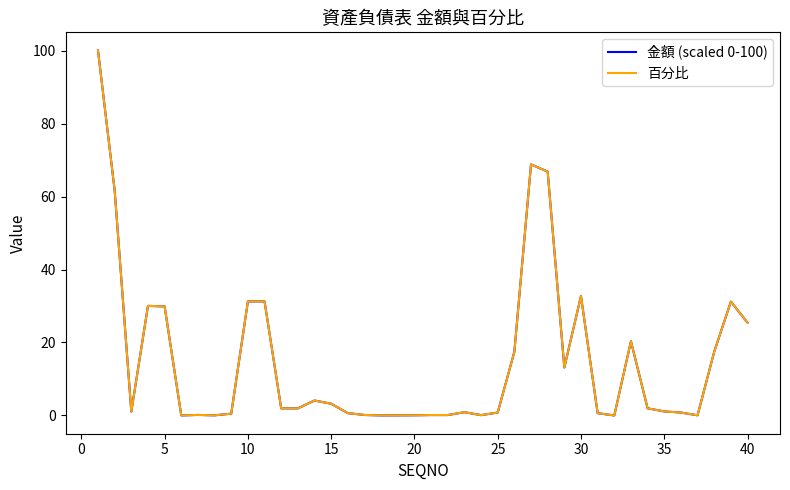

How many lines are shown in the chart?

2